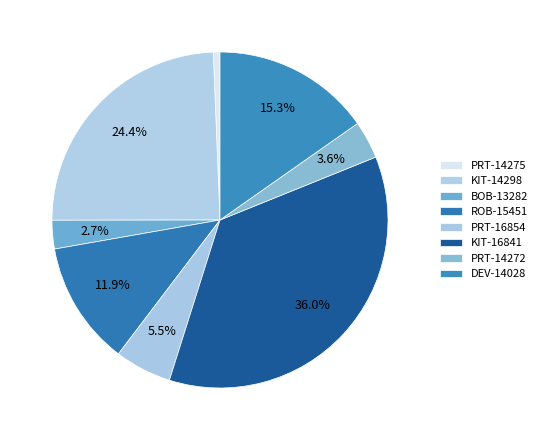

What percentage is the BOB-13282 slice, to the nearest percent?

3%